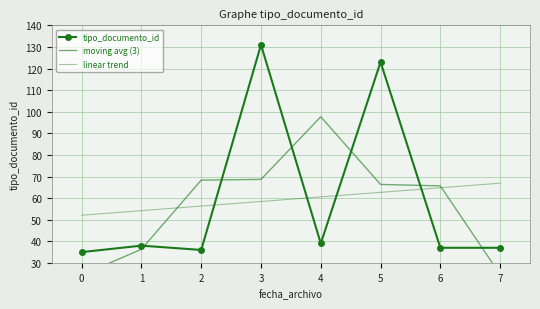

Between which two adjacent categories do linear trend and moving avg (3) first intersect?

1 and 2